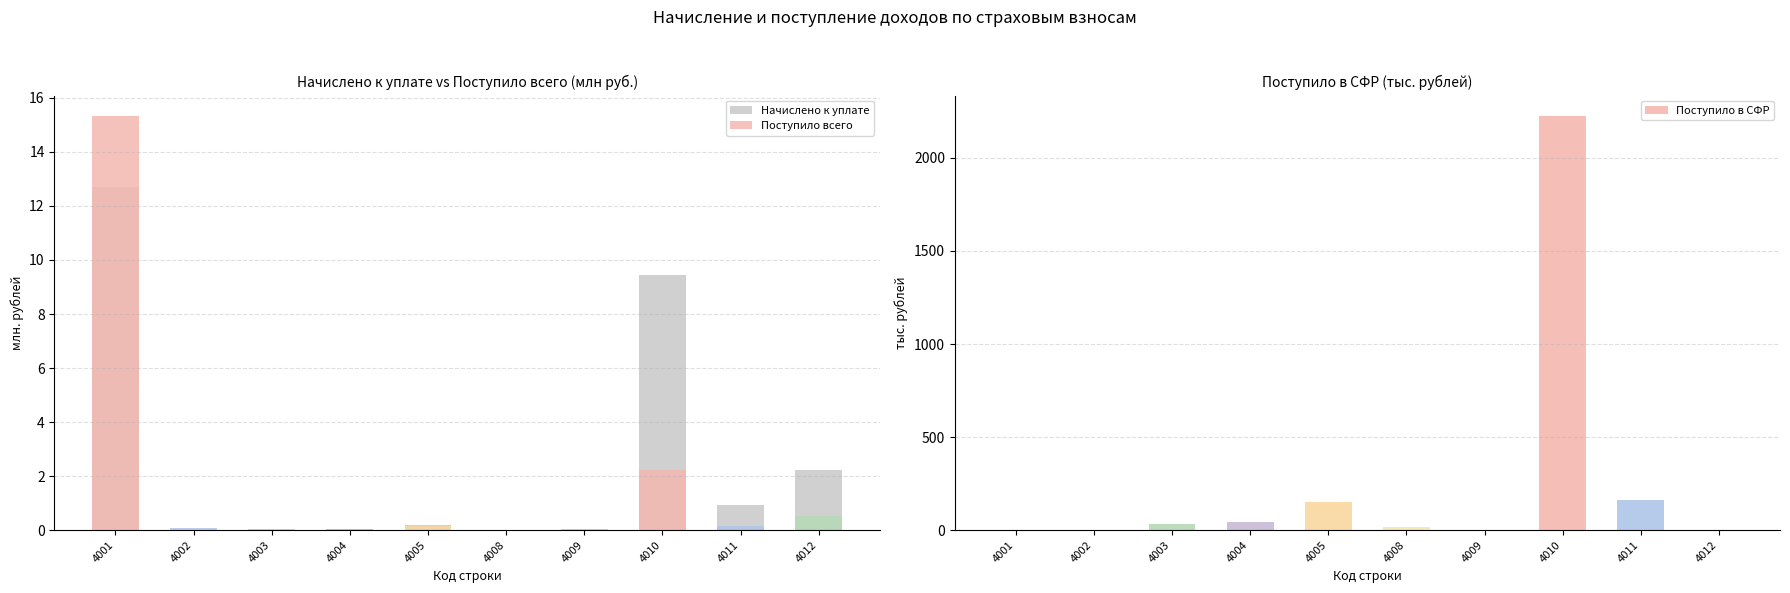

What is the difference between the Начислено к уплате values at 4003 and 4011?

0.9